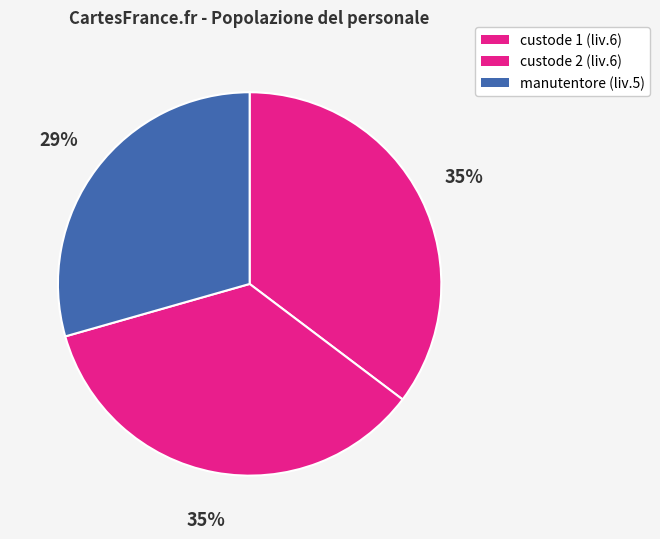

Is it true that manutentore is 38% of the pie?

False